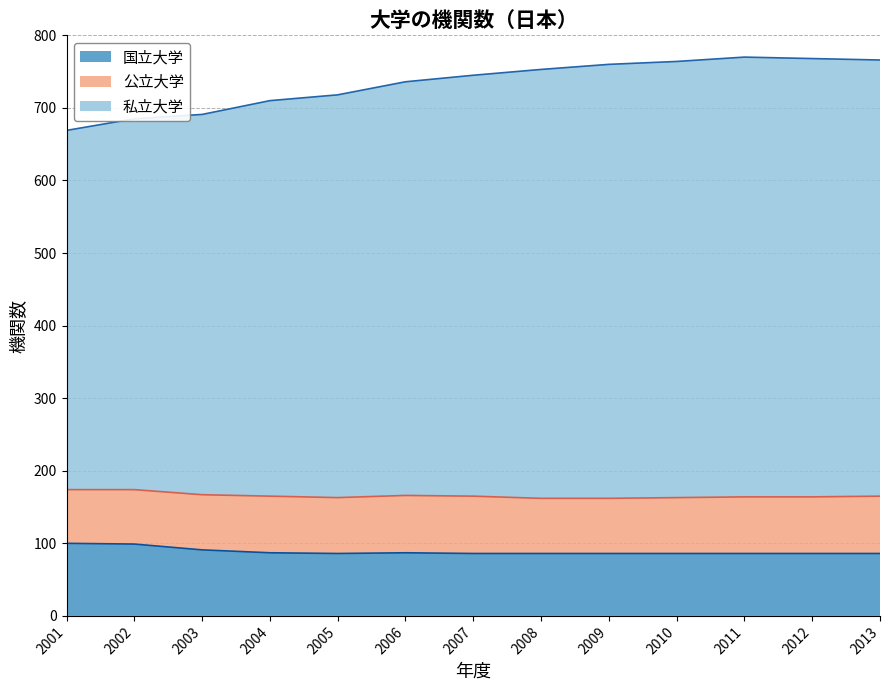

What is the sum of the 私立大学 values at 2010 and 2005?

1156